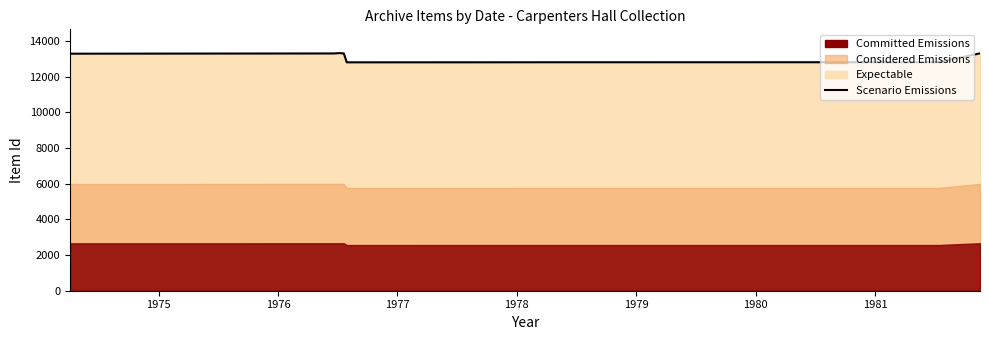

At which label does the data first exceed 13290?

1975